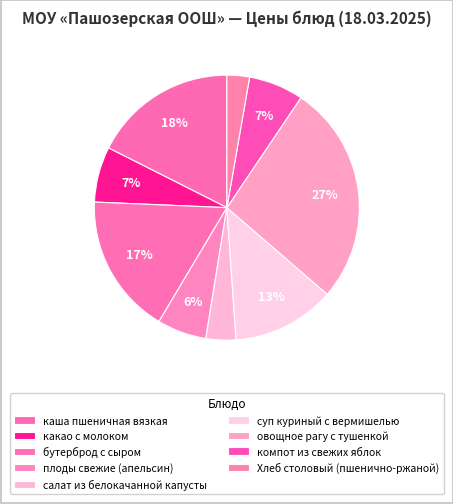

Which category has the smallest portion of the pie?

Хлеб столовый (пшенично-ржаной)